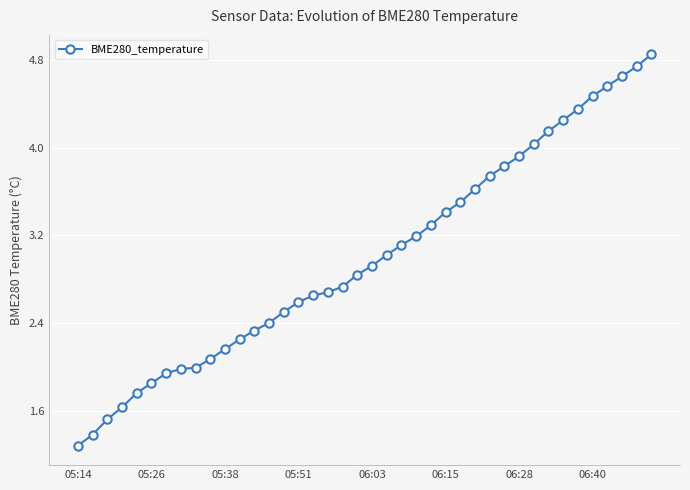

What is the minimum value shown in the chart?

1.3